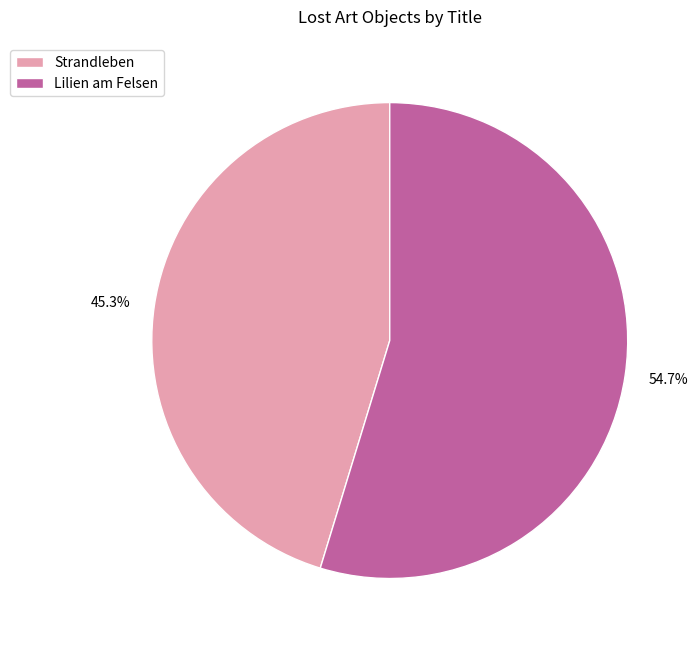

Which category has the smallest portion of the pie?

Strandleben